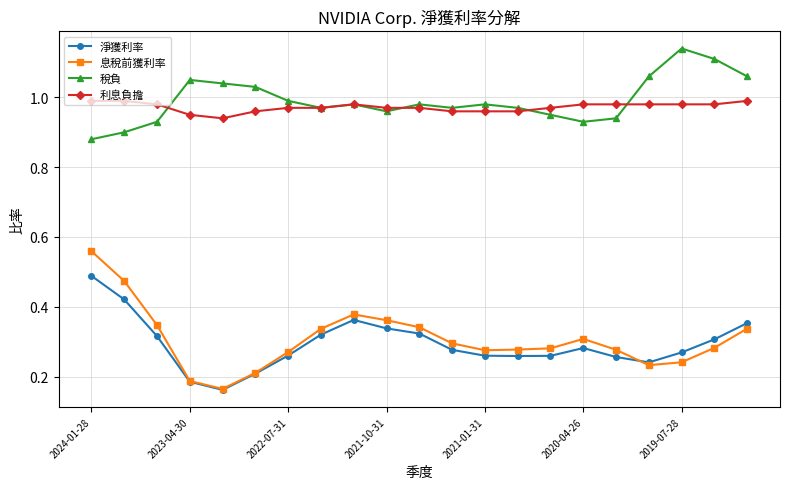

Rank the series by their maximum value, from highest to lowest.

稅負, 利息負擔, 息稅前獲利率, 淨獲利率